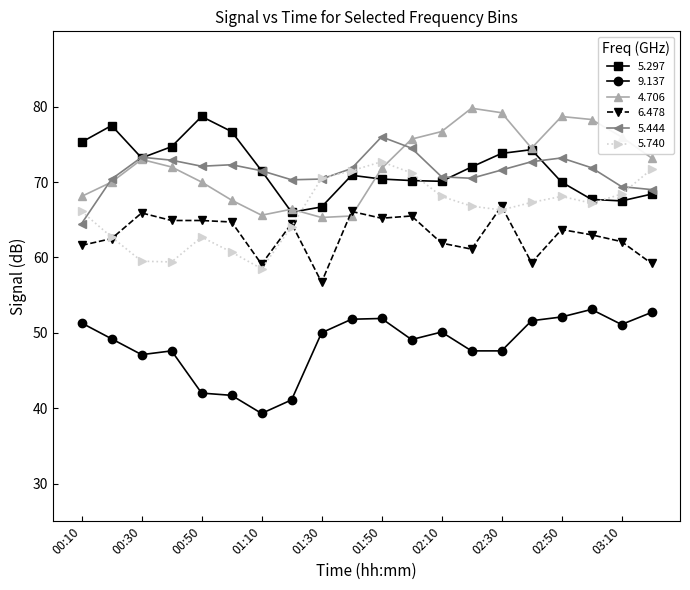

True or false: 5.297 has more than 2 points higher than both neighbors.

True